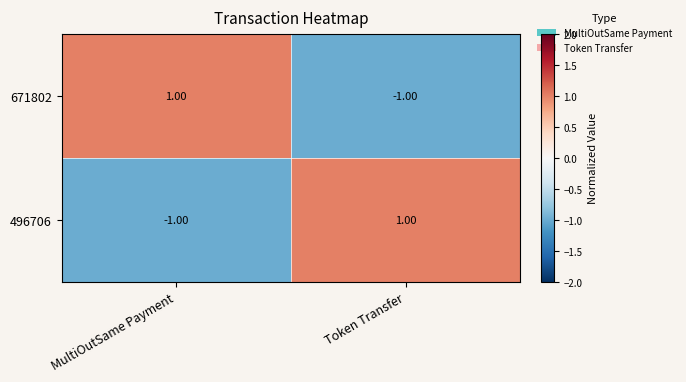

Rank the series at MultiOutSame Payment from lowest to highest value.

496706, 671802